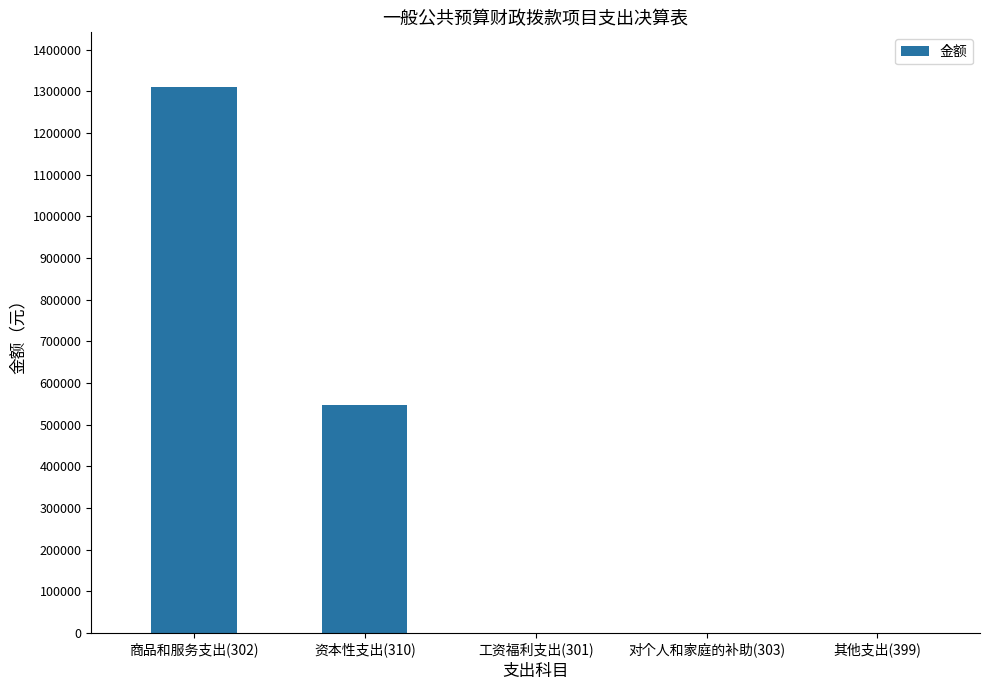

What is the greatest value displayed?

1310200